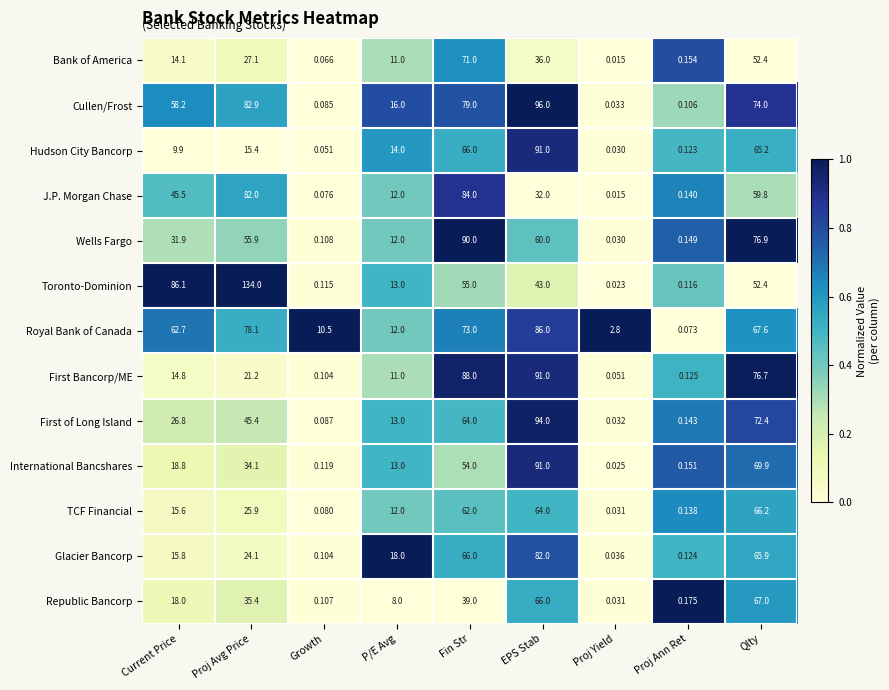

At which label does Wells Fargo first exceed 31?

Current Price